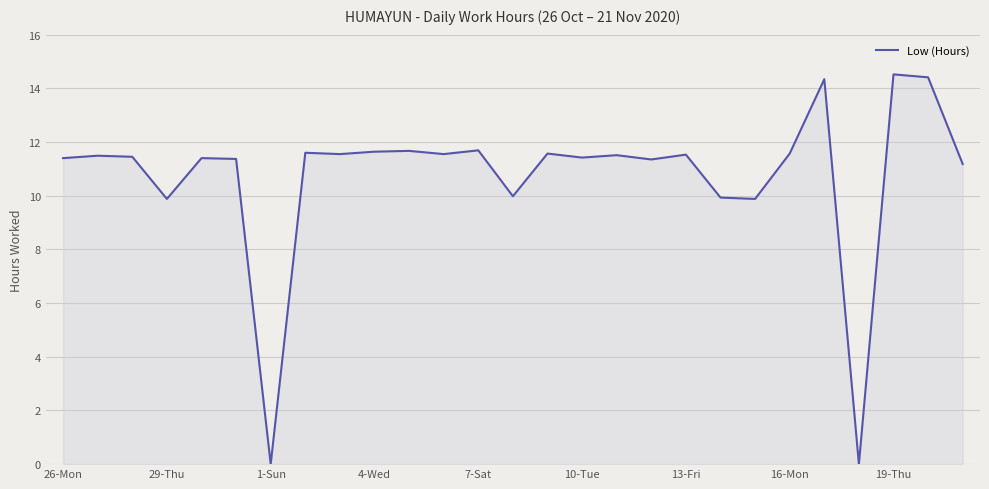

What is the greatest value displayed?

14.5